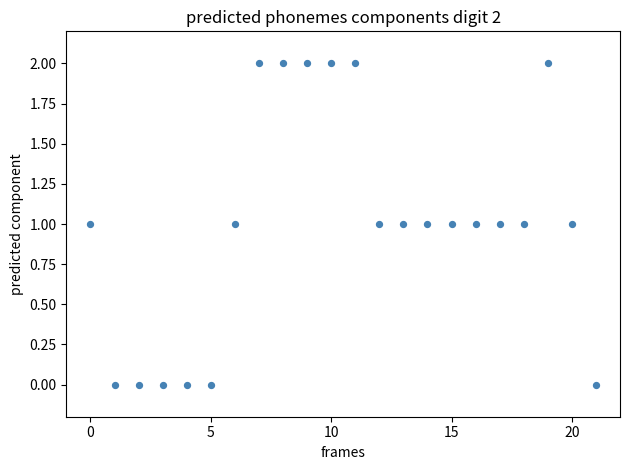

Count the number of points in this scatter plot.

22